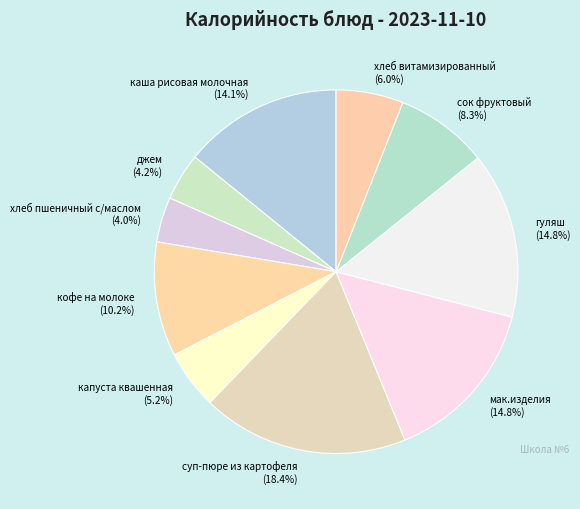

The мак.изделия slice represents 2% of the pie. True or false?

False